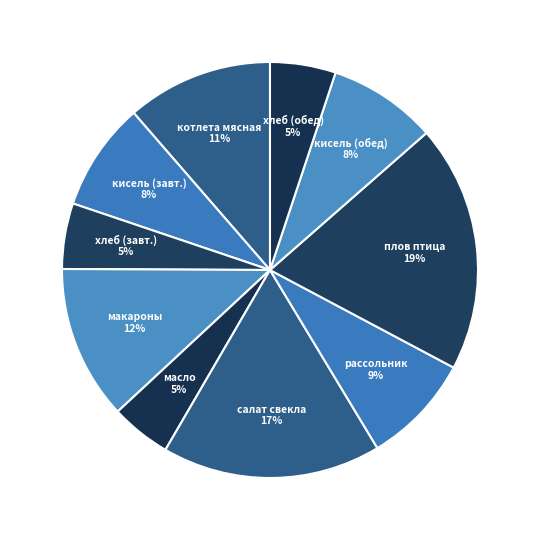

Is the sum of рассольник and кисель (обед) greater than half?

No